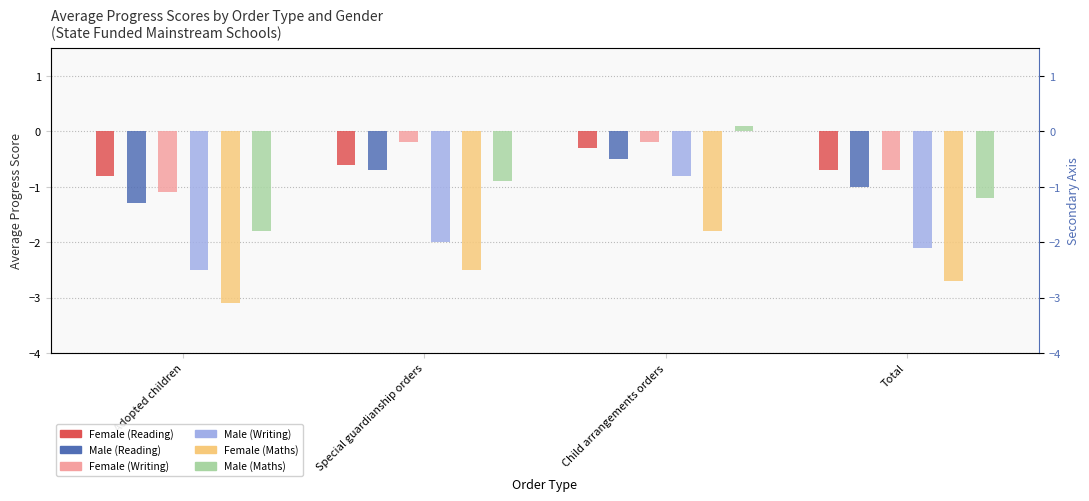

Read the Female (Reading) value at Total.

-0.7